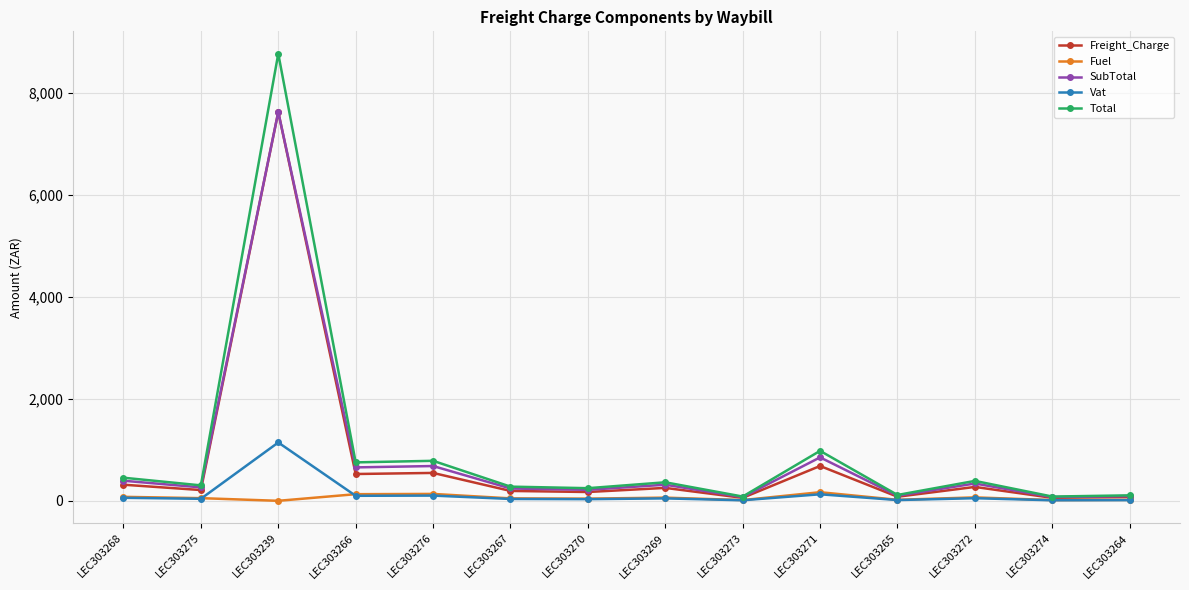

How many categories are shown in the chart?

14